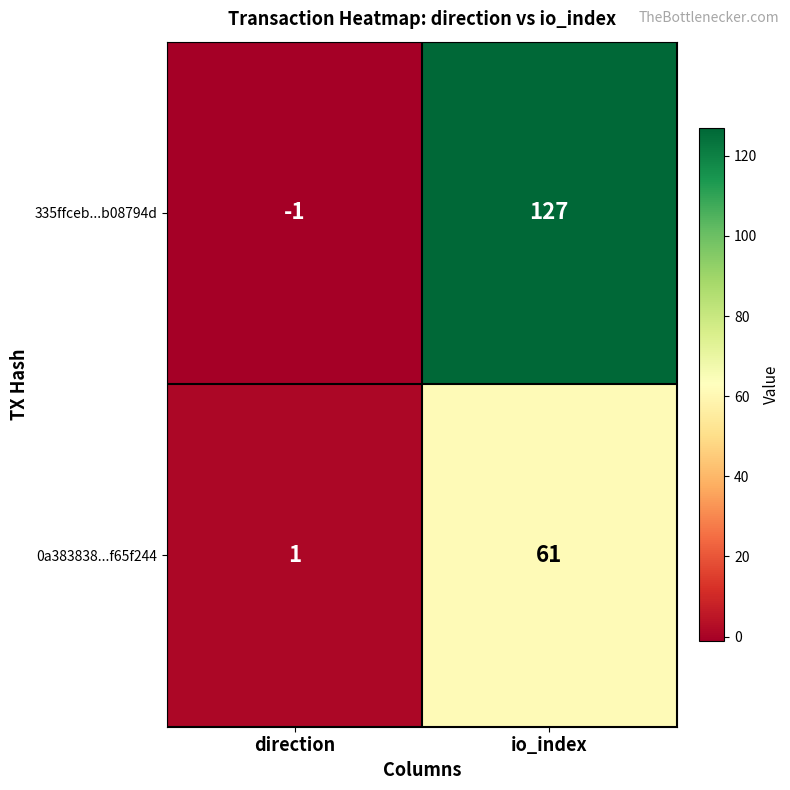

What is the sum of all 0a383838...f65f244 values?

62